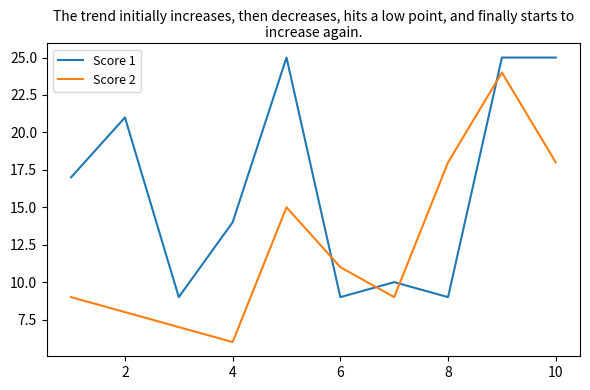

List the series in order of their overall mean, lowest first.

Score 2, Score 1